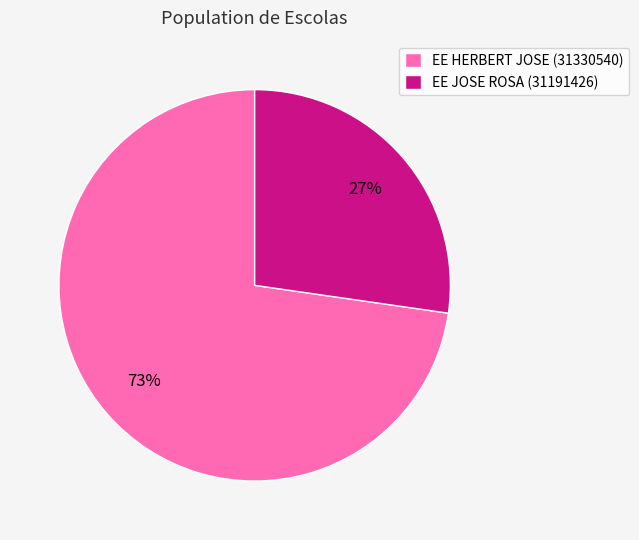

True or false: EE JOSE ROSA (31191426) accounts for 20% of the total.

False